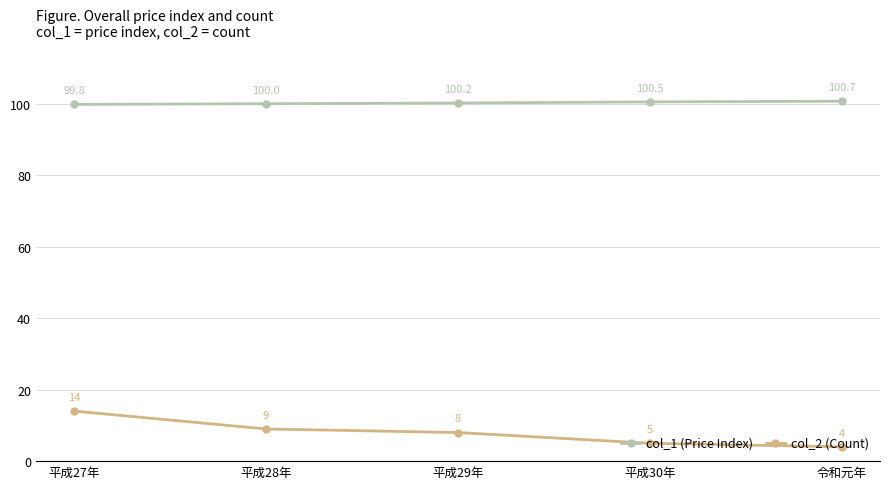

The col_1 (Price Index) series shows 49.4 at 平成29年. True or false?

False